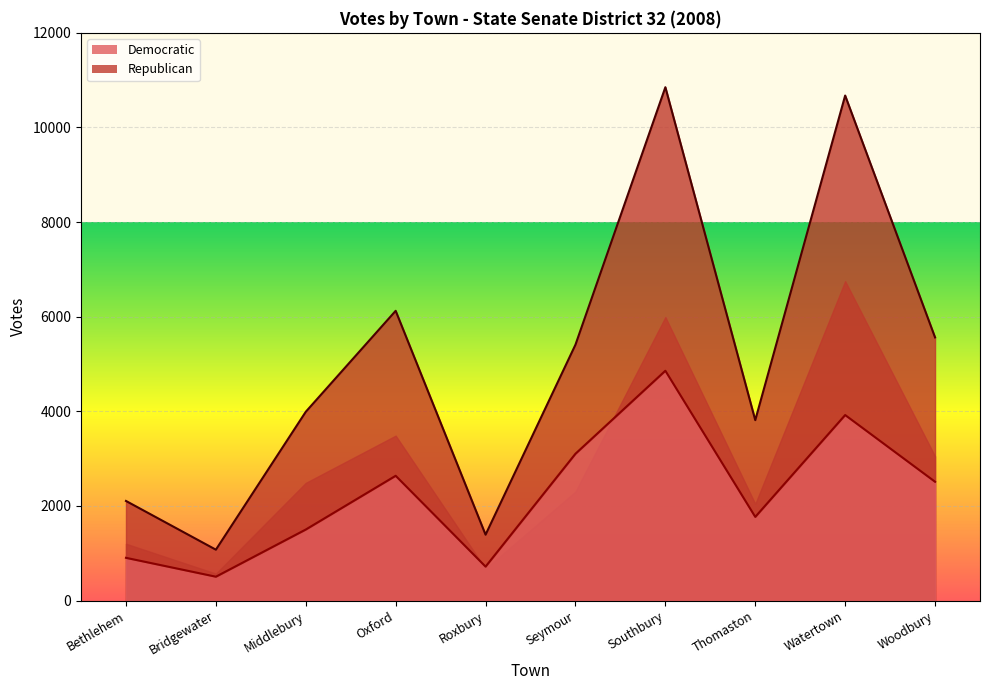

The Republican series shows 272 at Bridgewater. True or false?

False